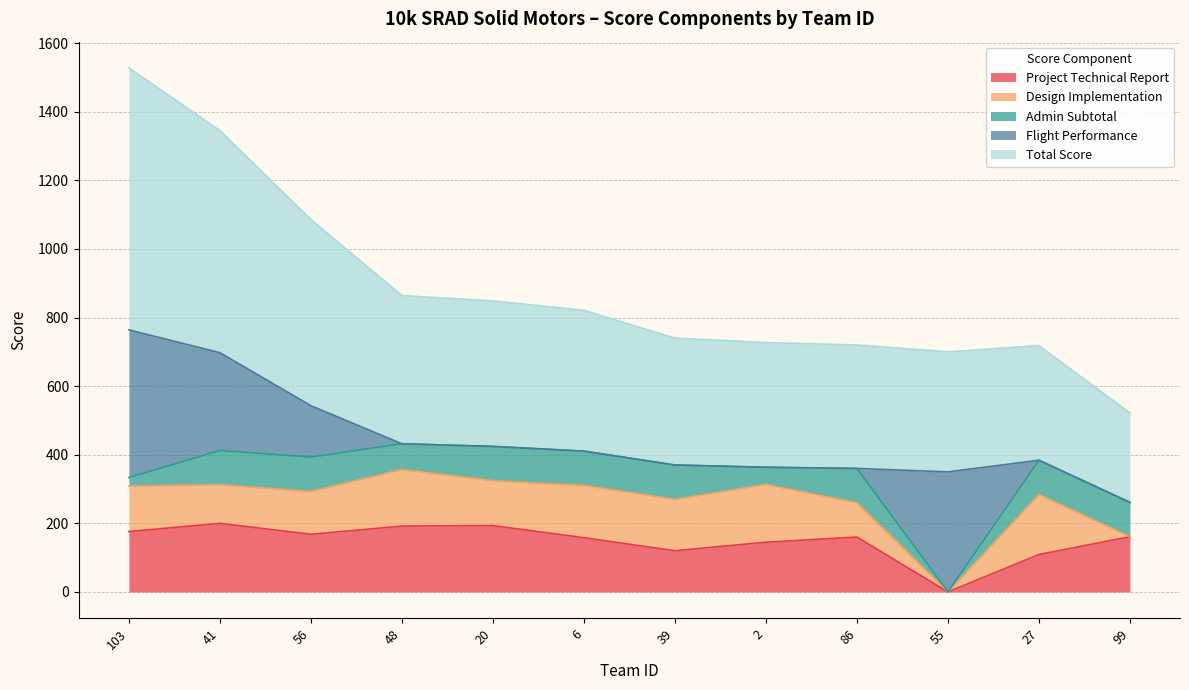

True or false: Project Technical Report has a value of 191.8 at 27.

False